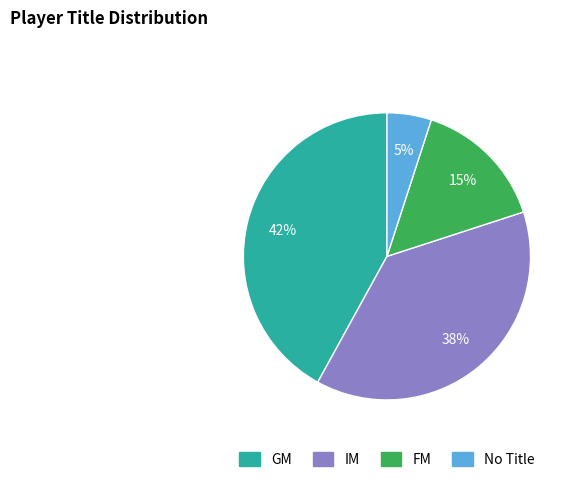

To the nearest percent, what is the average slice percentage?

25%